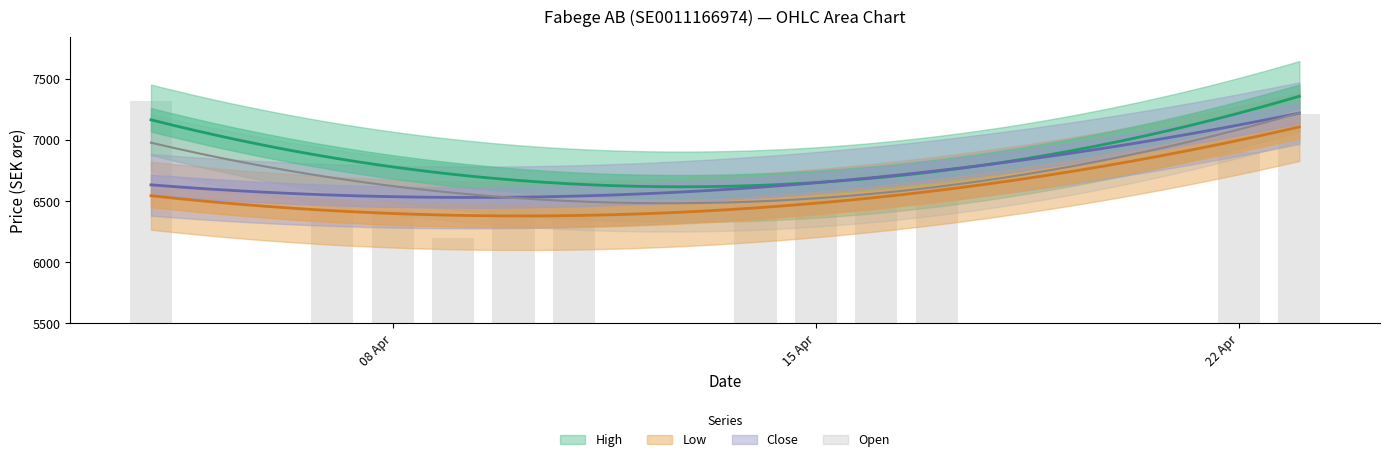

How many data points in Open are above 6693?

5